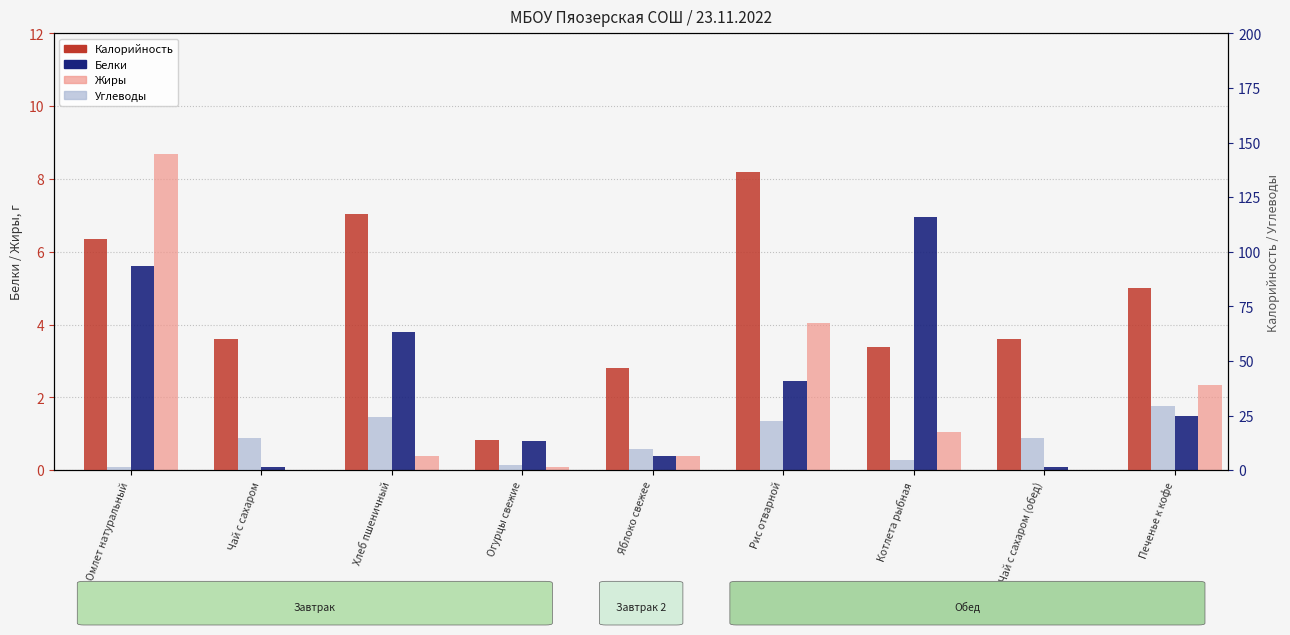

Which category has the lowest value in the Калорийность series?

Огурцы свежие